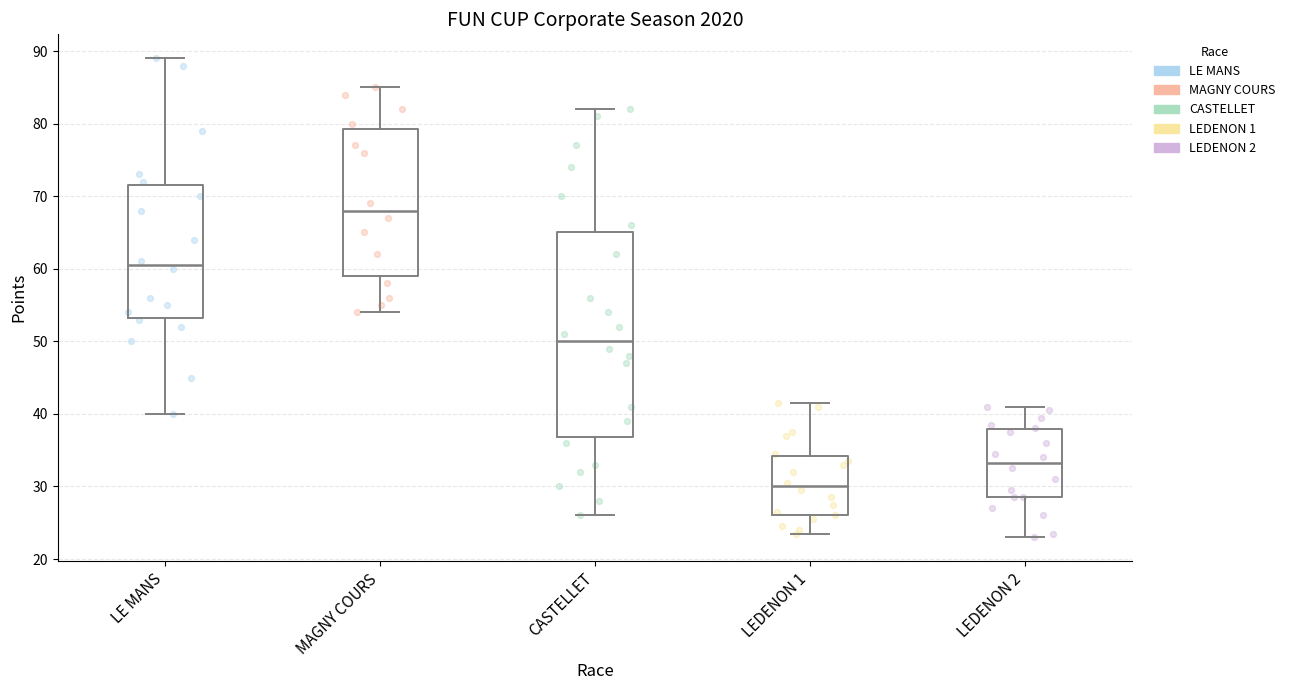

Which box is the tallest, from its lower edge to its upper edge?

CASTELLET